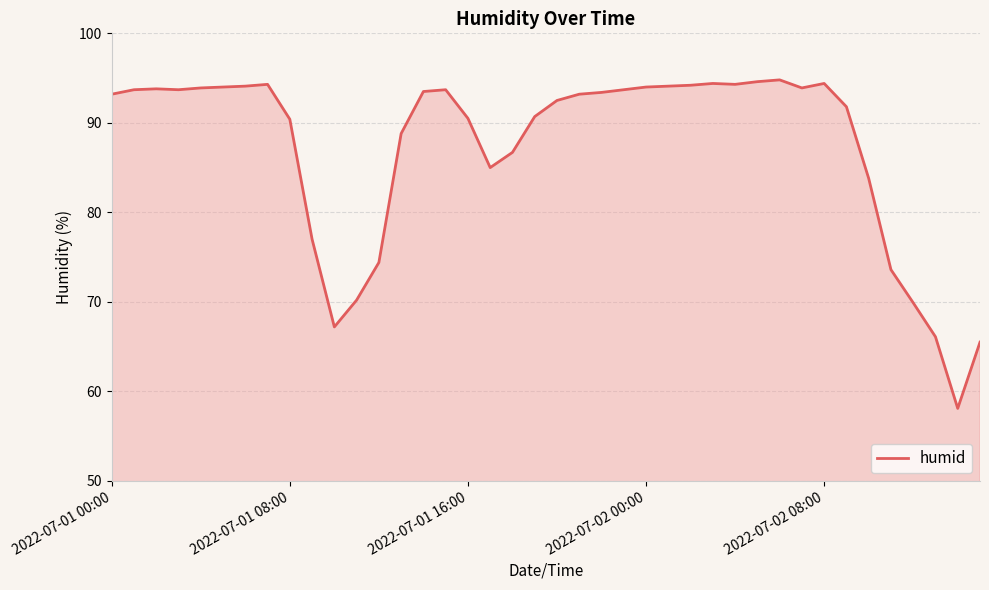

What is the difference between the maximum and minimum values?

36.7